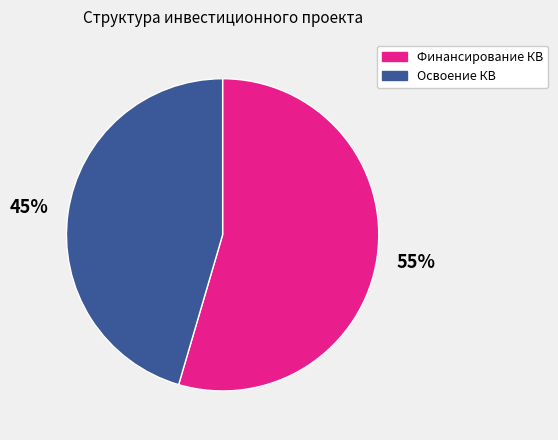

To the nearest percent, what is the combined percentage of Финансирование КВ and Освоение КВ?

100%